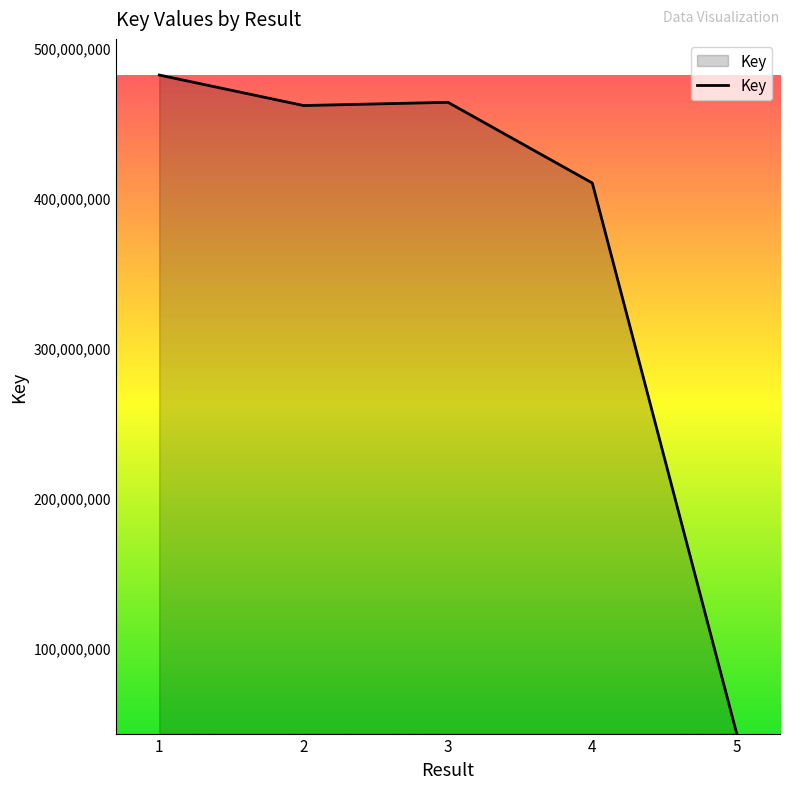

Where is the first local maximum?

3